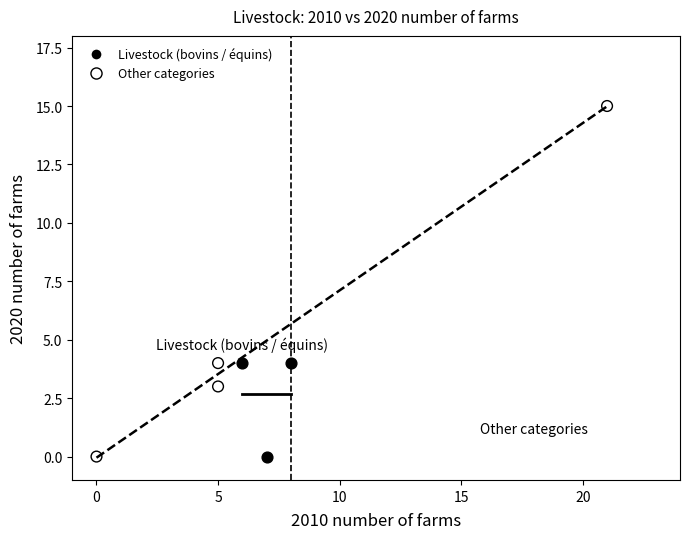

Which series reaches the maximum Y coordinate?

Other categories